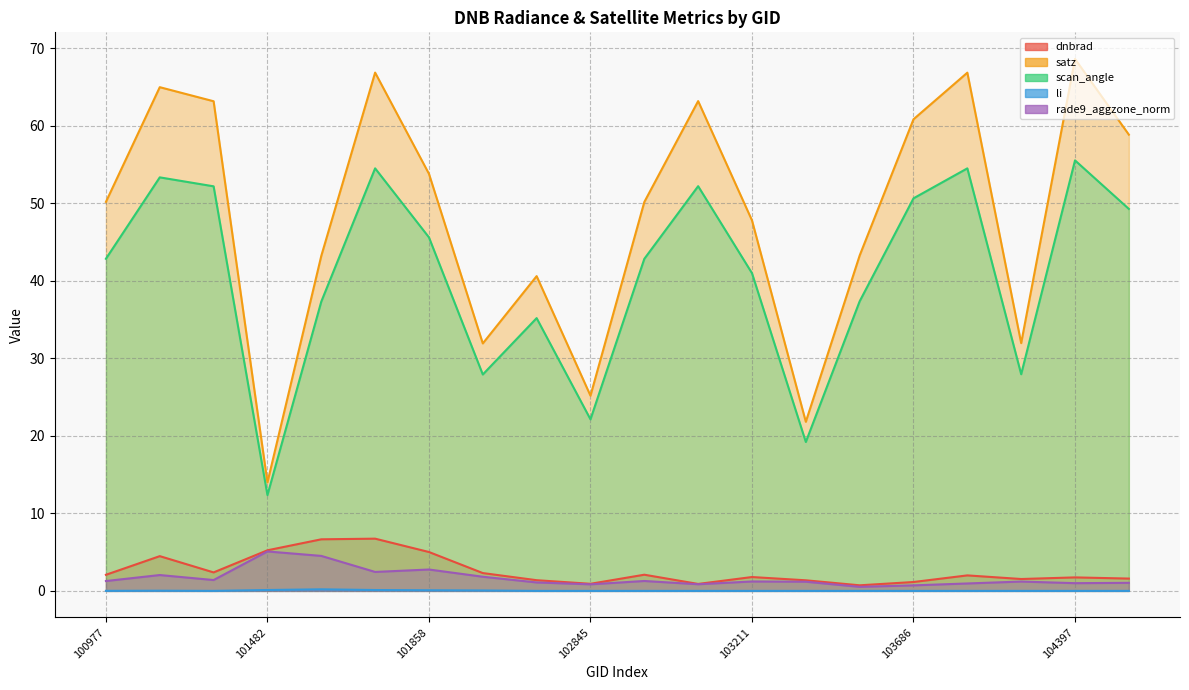

Reading left to right, list all the values displayed in this chart.

dnbrad: 2.1	4.5	2.4	5.2	6.7	6.7	5.0	2.3	1.4	0.9	2.1	0.9	1.8	1.4	0.7	1.1	2.0	1.5	1.7	1.6
satz: 50.2	65.0	63.2	14.0	43.2	66.9	53.8	31.9	40.6	25.2	50.2	63.2	47.8	21.8	43.3	60.8	66.8	32.0	68.6	58.8
scan_angle: 42.8	53.3	52.2	12.4	37.3	54.5	45.6	27.9	35.2	22.1	42.8	52.2	41.0	19.2	37.4	50.6	54.5	27.9	55.5	49.3
li: 0.0	0.0	0.0	0.1	0.2	0.1	0.1	0.1	0.0	0.0	0.0	0.0	0.0	0.0	0.0	0.0	0.0	0.0	0.0	0.0
rade9_aggzone_norm: 1.3	2.0	1.4	5.1	4.5	2.4	2.8	1.8	1.1	0.8	1.3	0.9	1.2	1.2	0.5	0.7	1.0	1.2	1.0	1.0